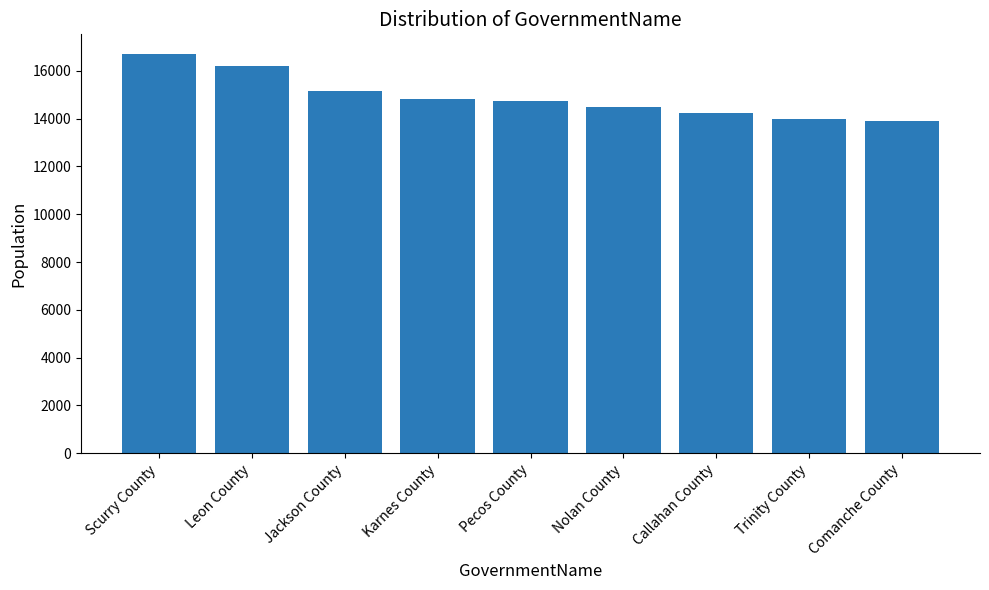

What is the minimum value shown in the chart?

13878